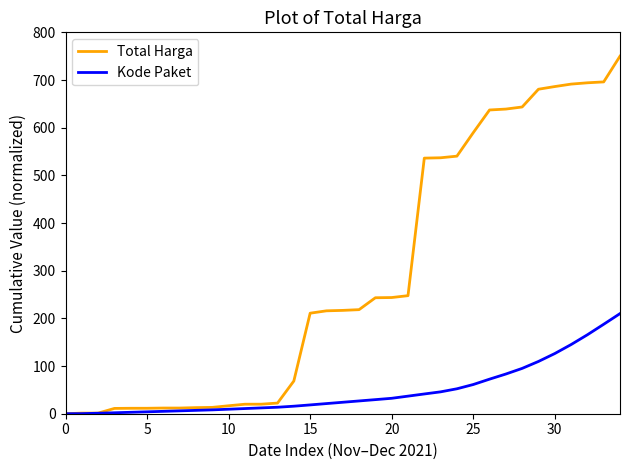

Rank the series by their maximum value, from lowest to highest.

Kode Paket, Total Harga